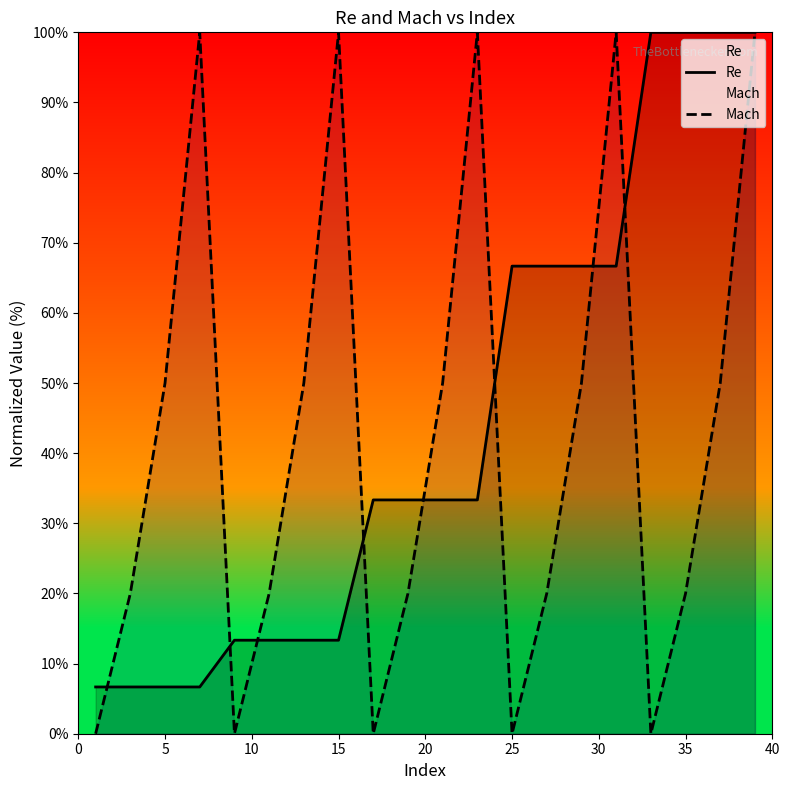

What is the maximum value shown in the chart?

100.0